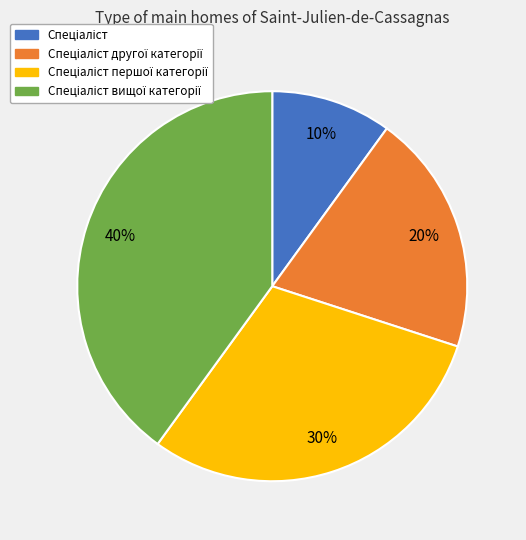

To the nearest percent, what is the average slice percentage?

25%